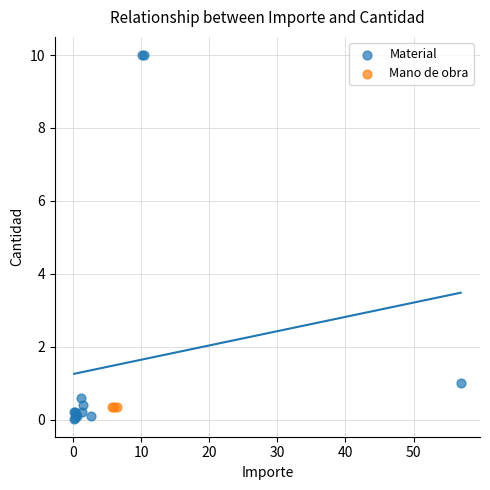

Which series contains the highest Y value?

Material